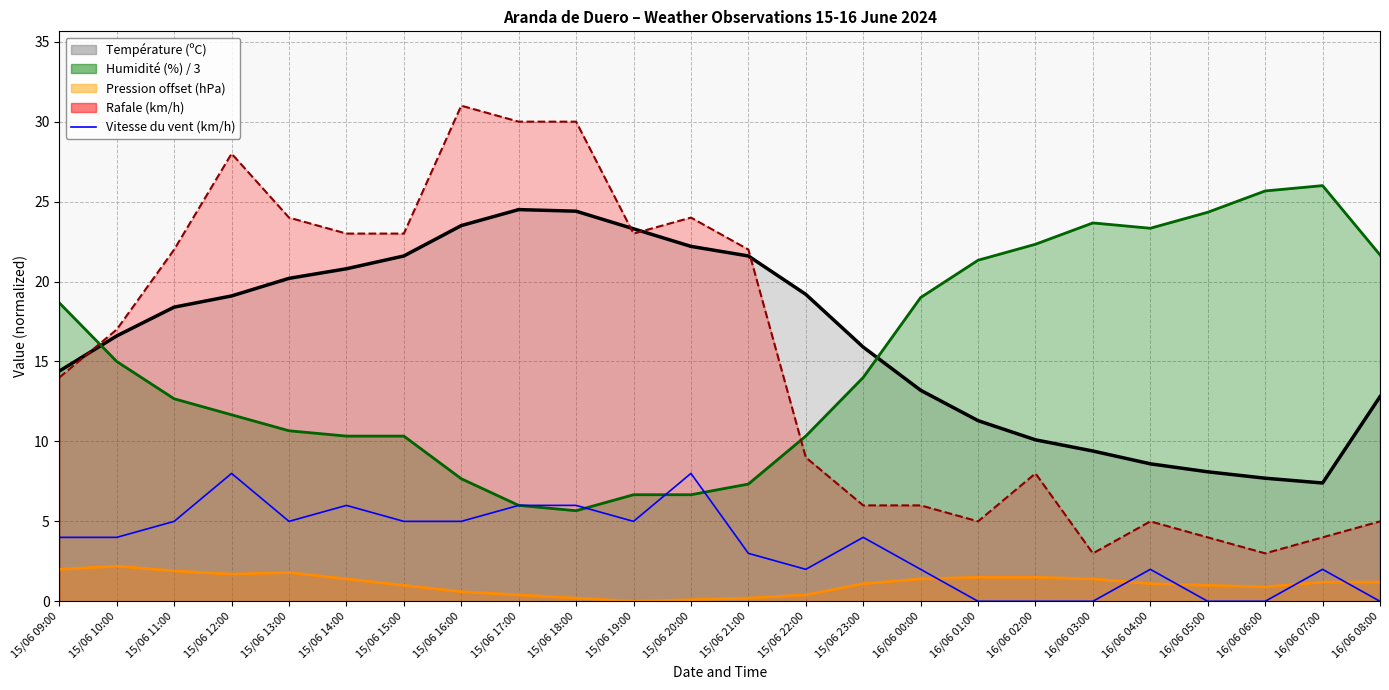

What is the sum of all values?

82